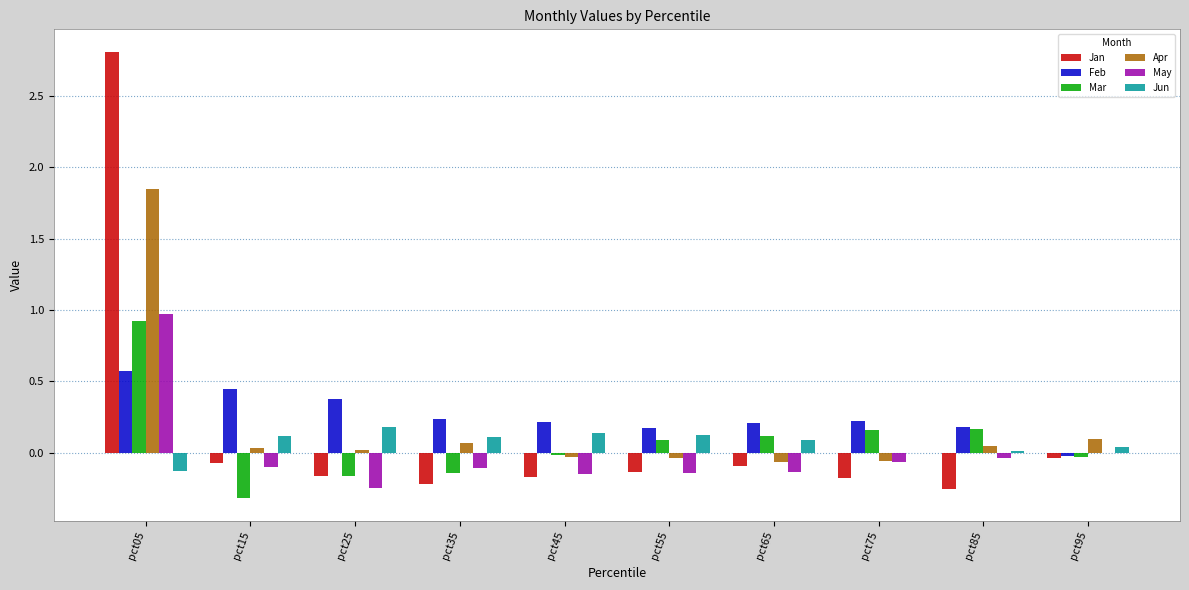

At which category is the sum across all series the highest?

pct05